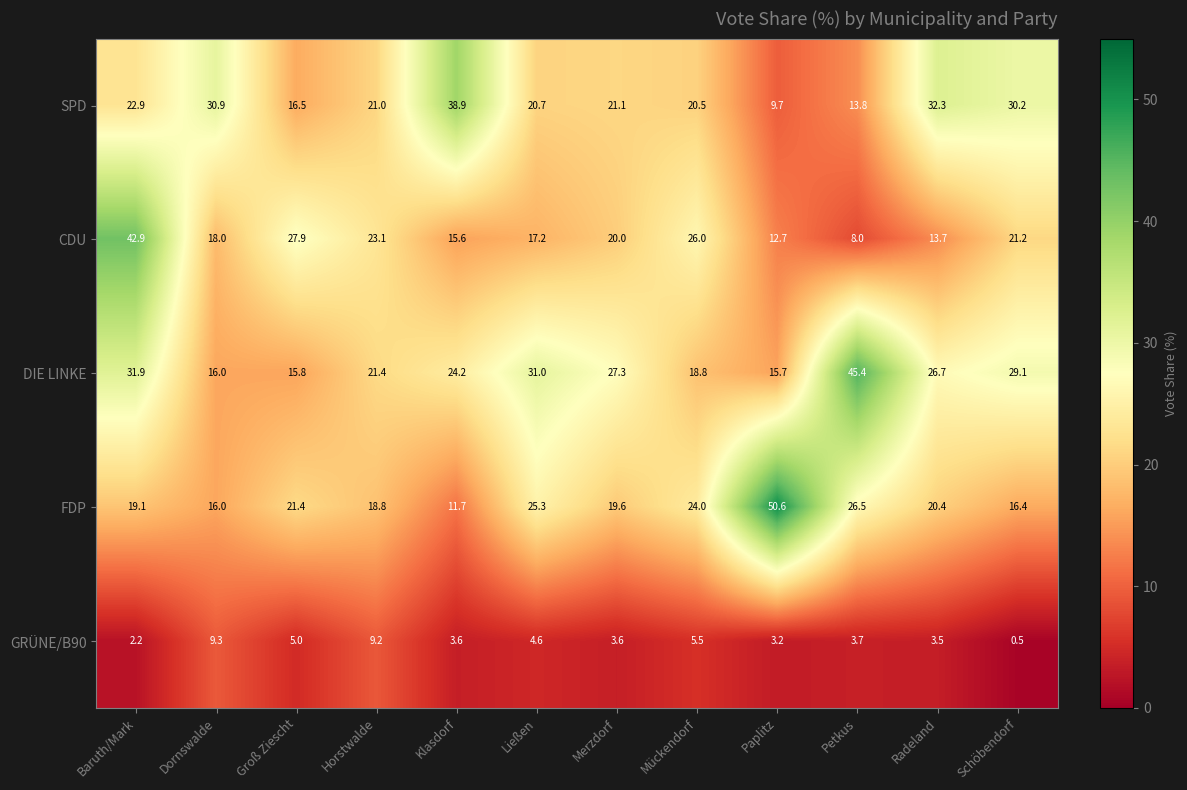

At which category does the chart reach its peak across all series?

Paplitz